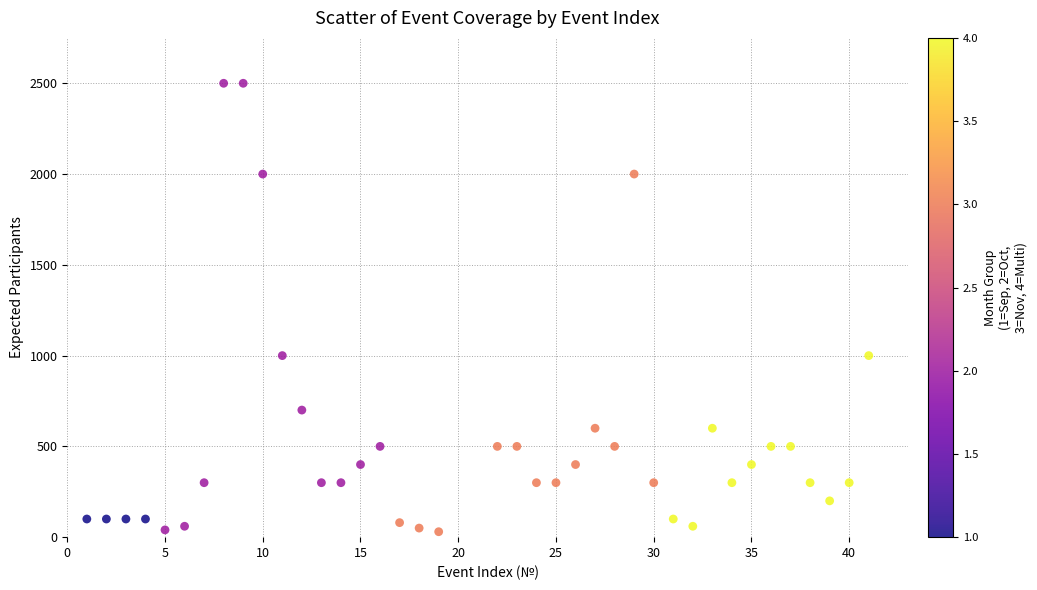

What is the range of X values (max minus min)?

40